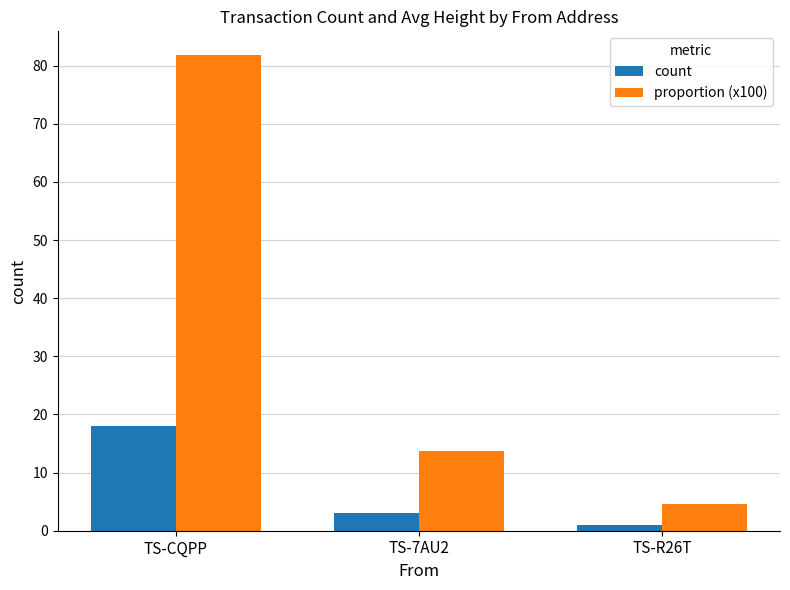

List the labels in order of count value, largest first.

TS-CQPP, TS-7AU2, TS-R26T